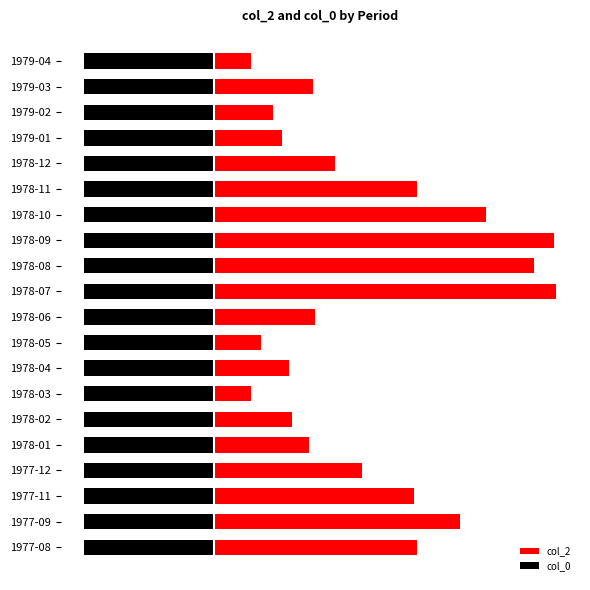

List the series in order of their peak value, highest first.

col_2, col_0